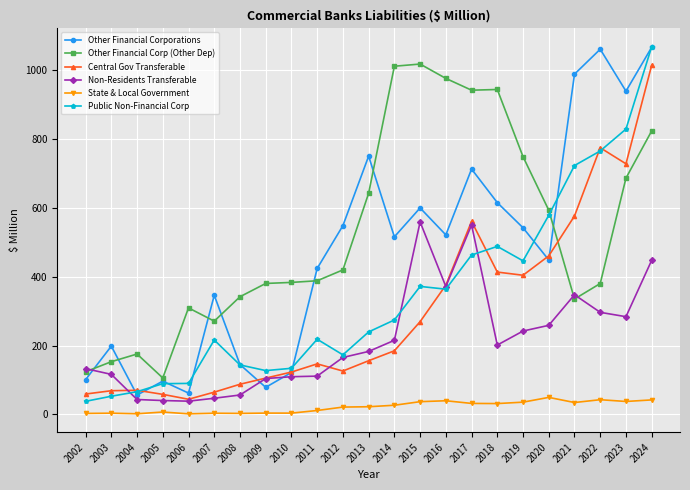

Is it true that Non-Residents Transferable equals 371.5 at 2016?

True